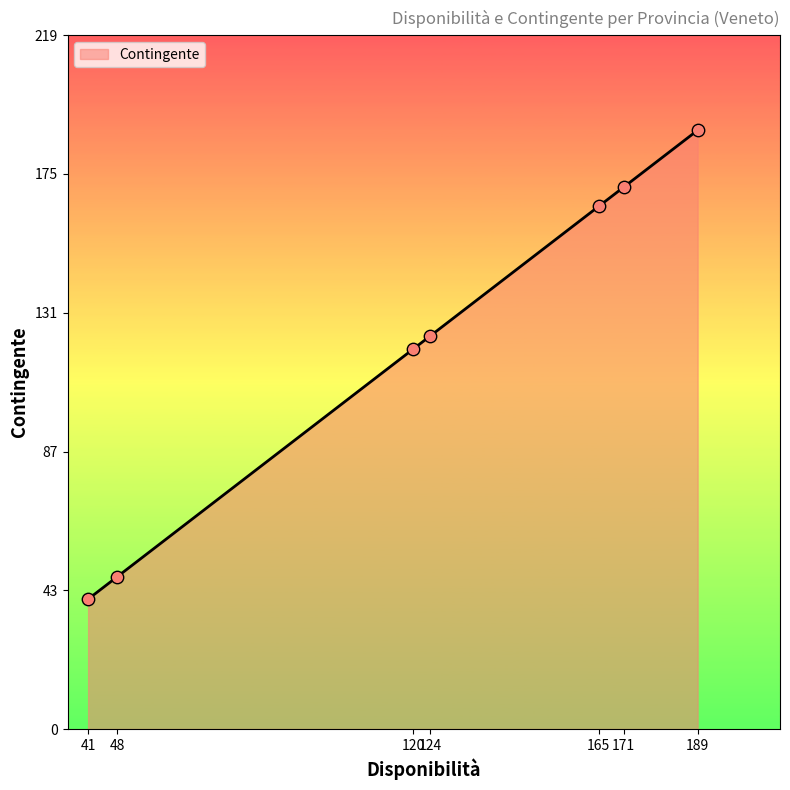

What is the change in value from 124 to 171?

+47